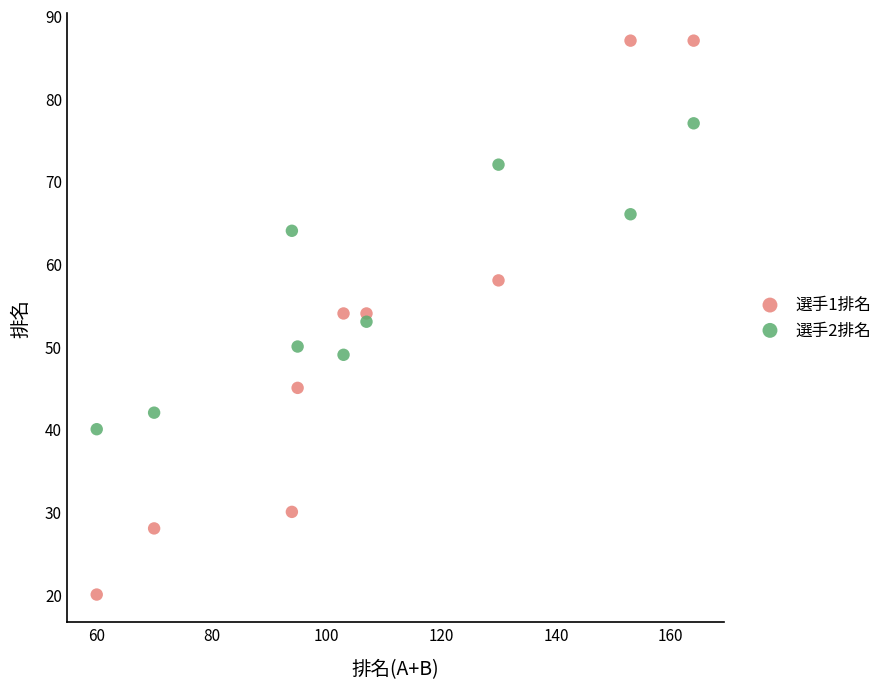

Across all data points, what is the range of Y values (max minus min)?

67